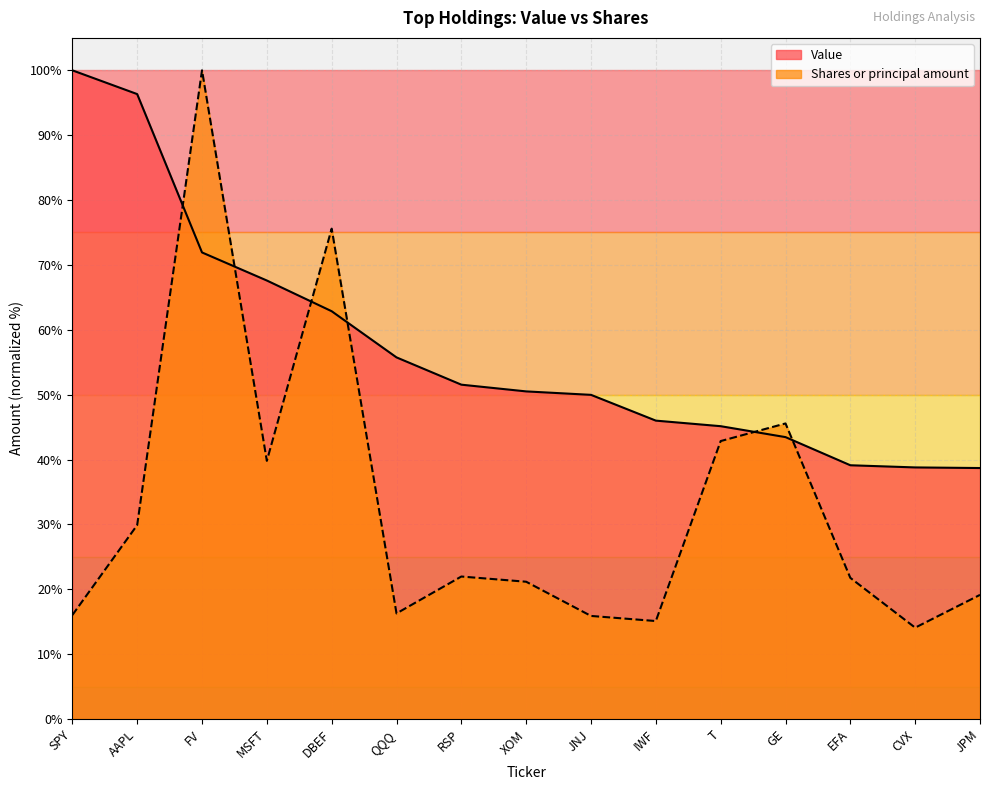

Which category has the lowest value across all series?

CVX